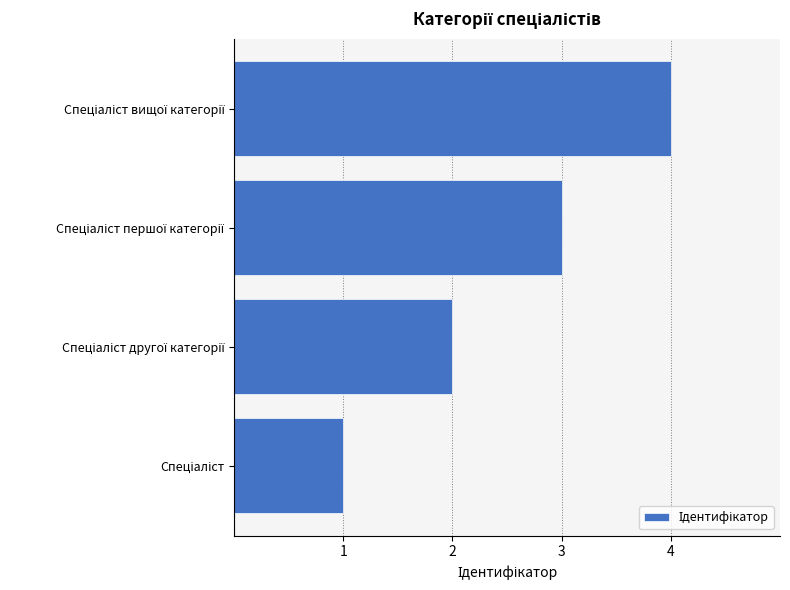

Does the chart contain stacked bars?

No